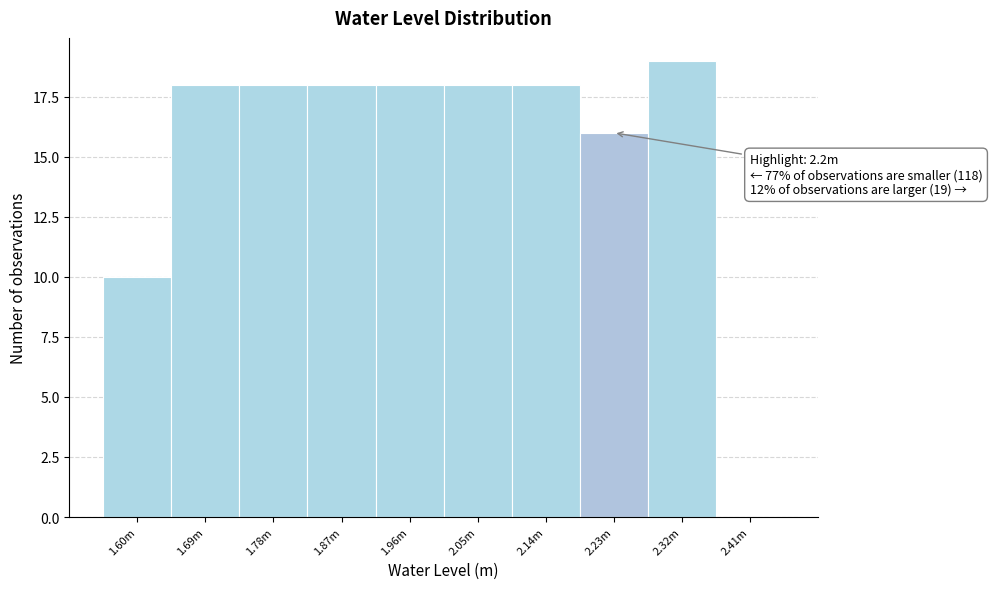

Reading left to right, what are all the values shown in this chart?

1.60m=10	1.69m=18	1.78m=18	1.87m=18	1.96m=18	2.05m=18	2.14m=18	2.23m=16	2.32m=19	2.41m=0